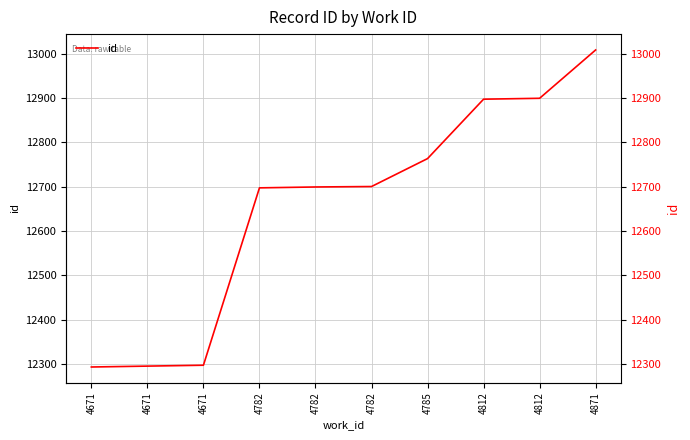

Approximately how many times larger is the value at 4812 compared to 4671?

1.0